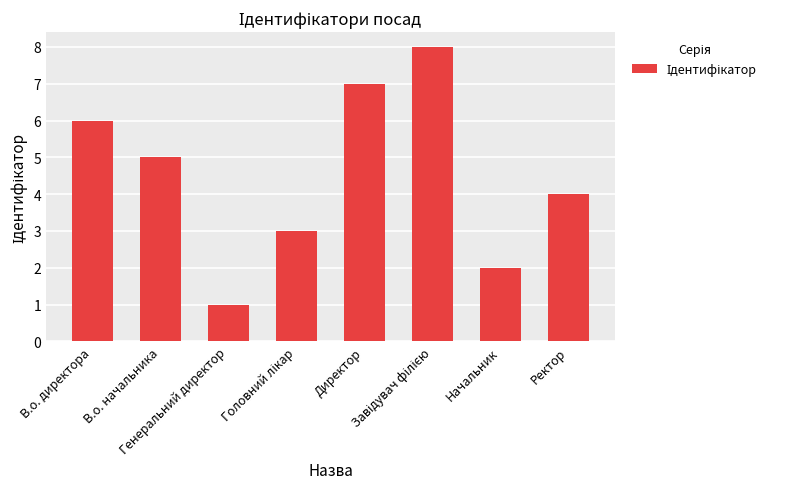

How many distinct data groups are displayed?

1